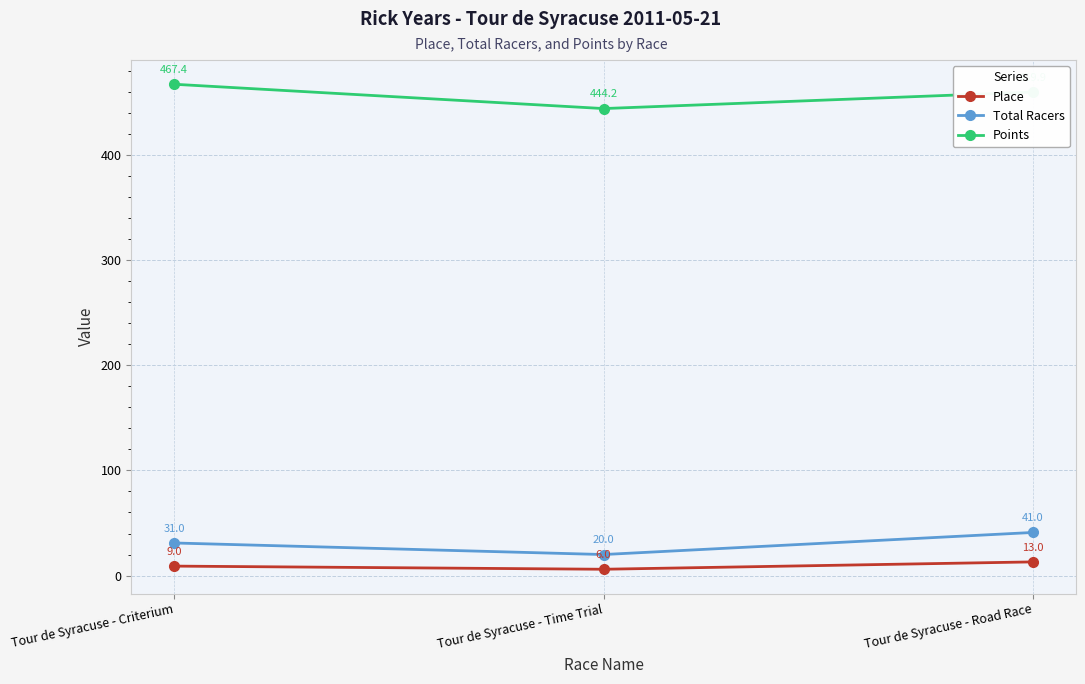

Where does the Points series first go above 459?

Tour de Syracuse - Criterium